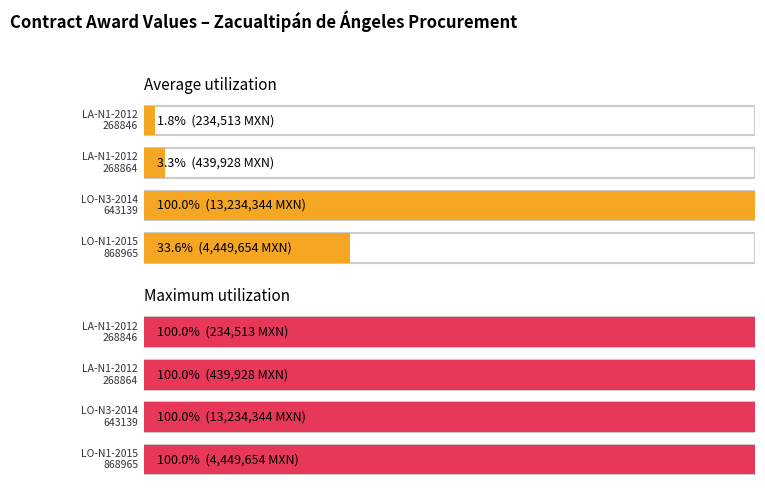

What is the average value?

4589609.9